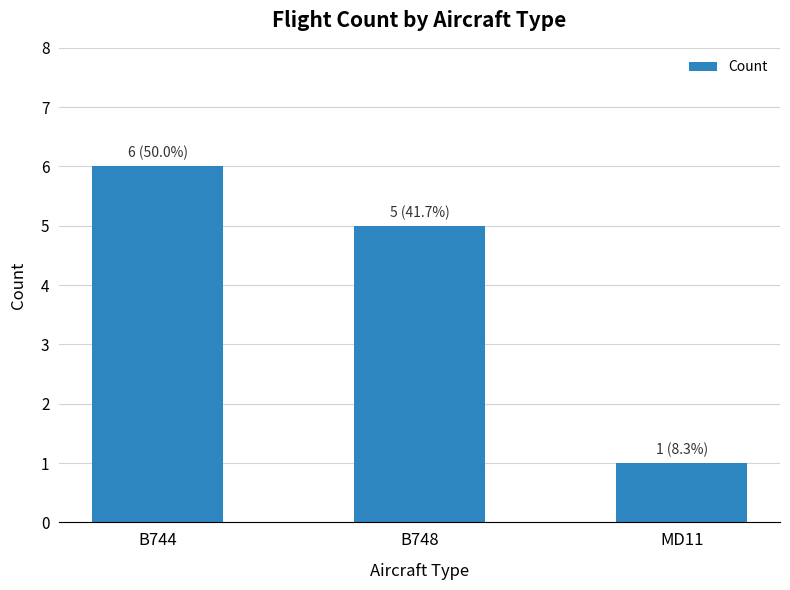

Reading left to right, list all the values displayed in this chart.

B744=6	B748=5	MD11=1